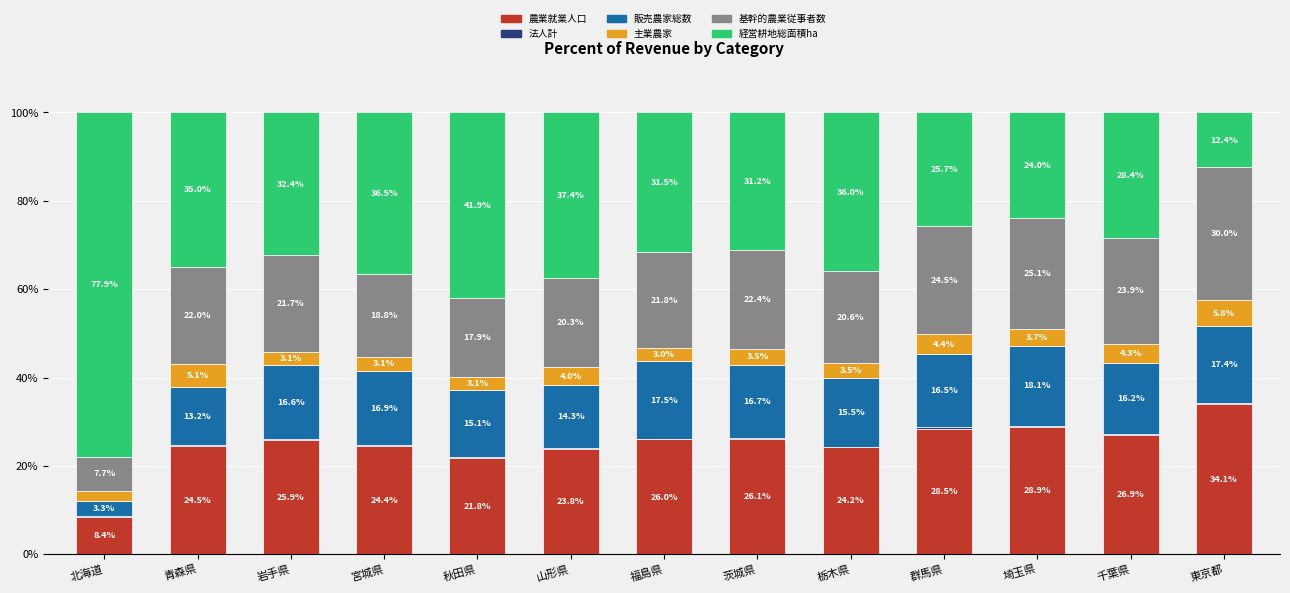

What is the highest value of the 農業就業人口 series?

34.1